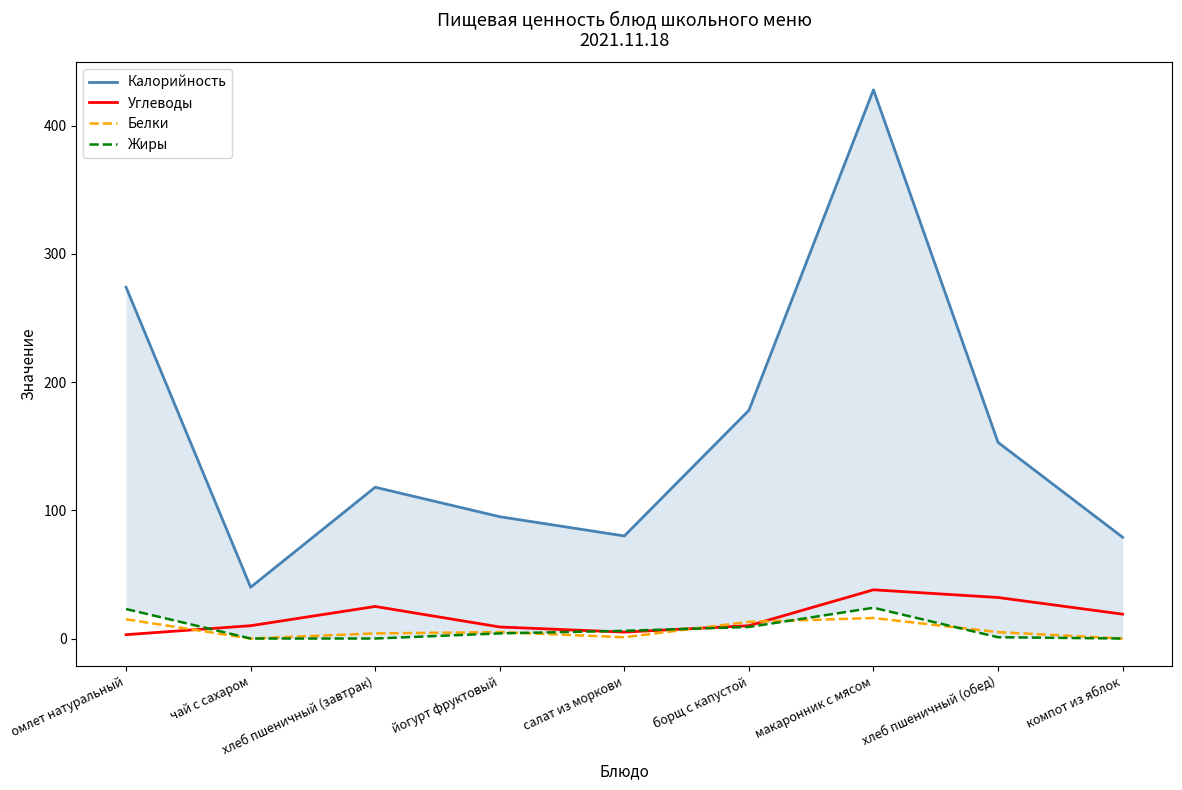

How many categories are shown in the chart?

9